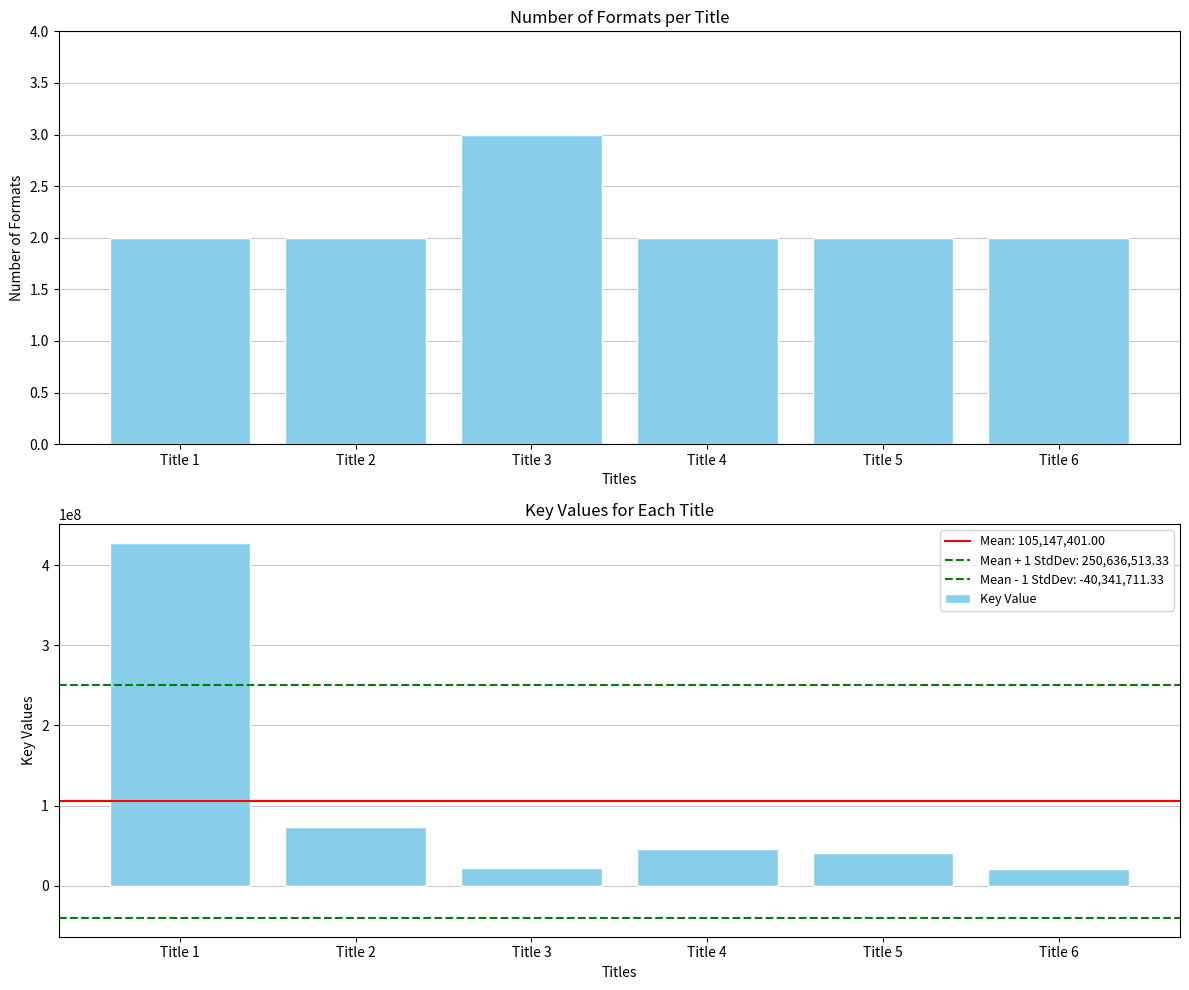

Is the value of Key Value at Title 3 greater than the value of Format Count at Title 1?

Yes